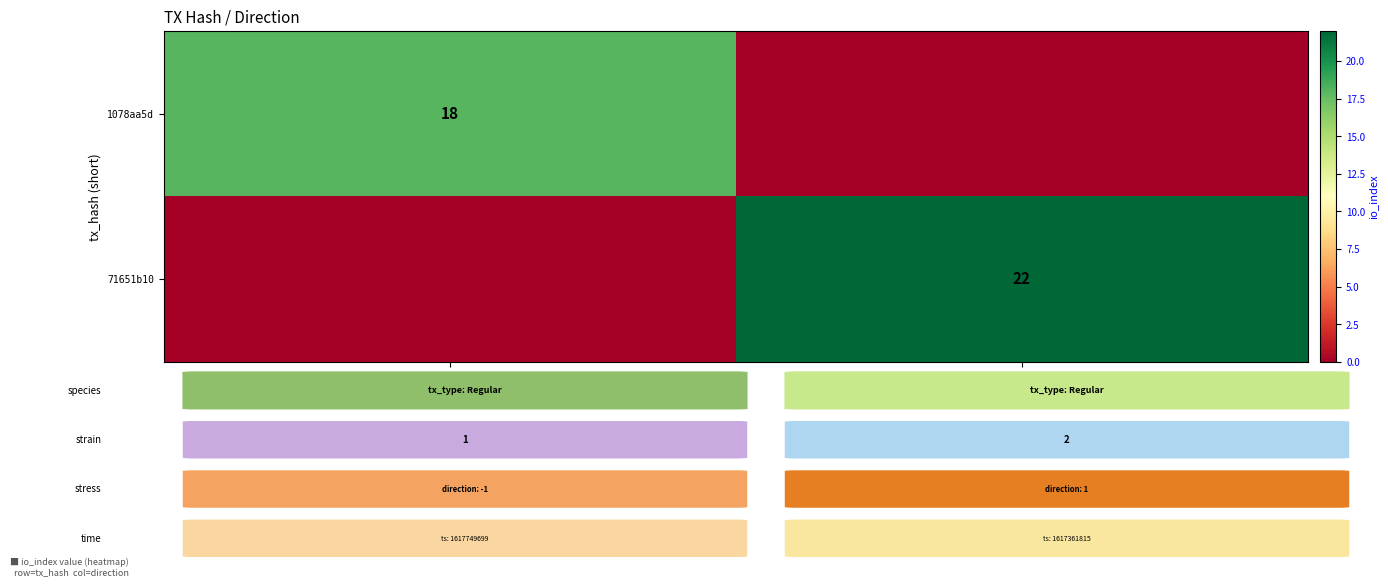

The value of 71651b10 at 1 is 22. True or false?

True